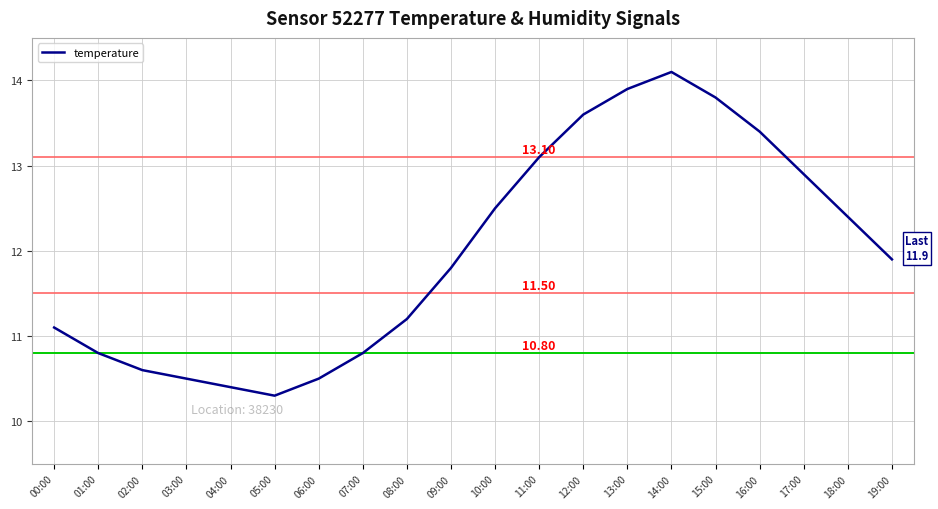

At which label is the value closest to 12?

19:00